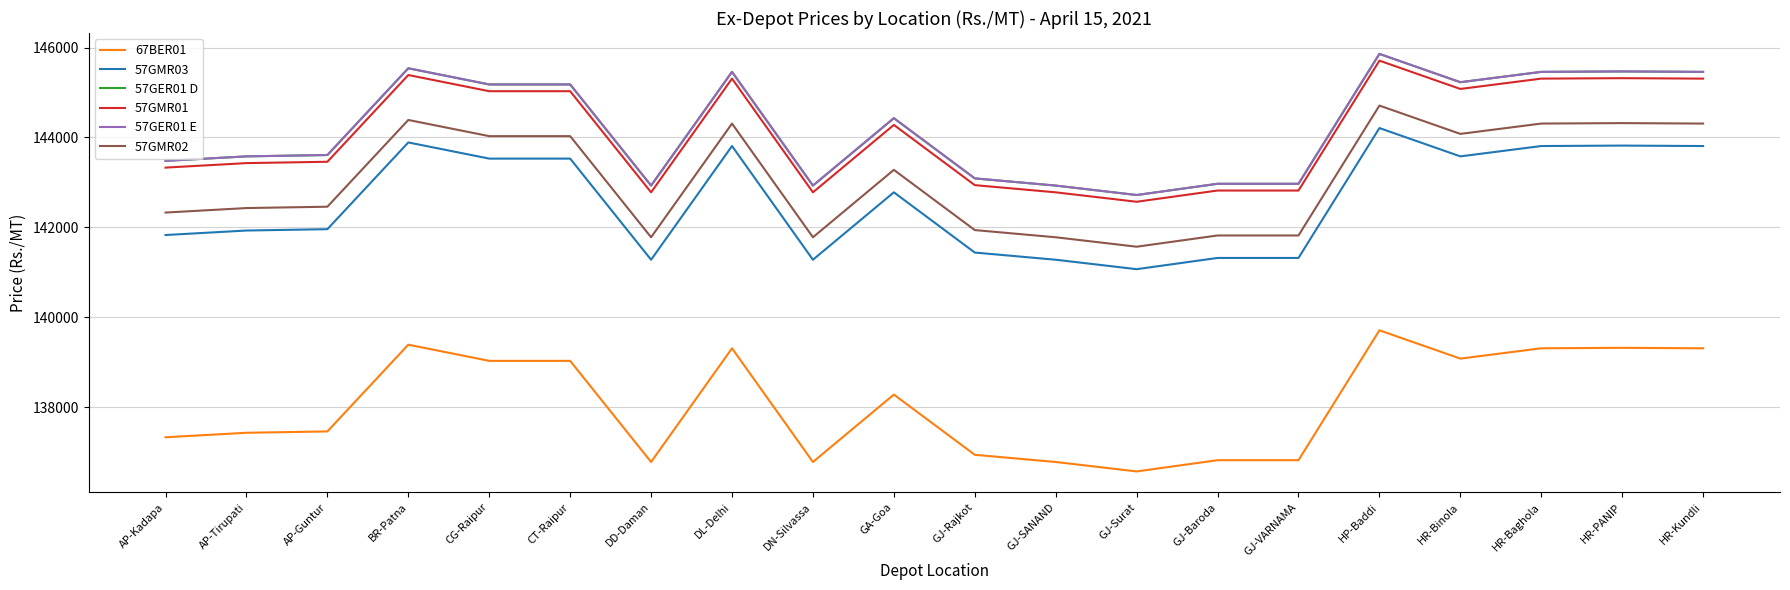

Is it true that 57GER01 E equals 197755 at CG-Raipur?

False